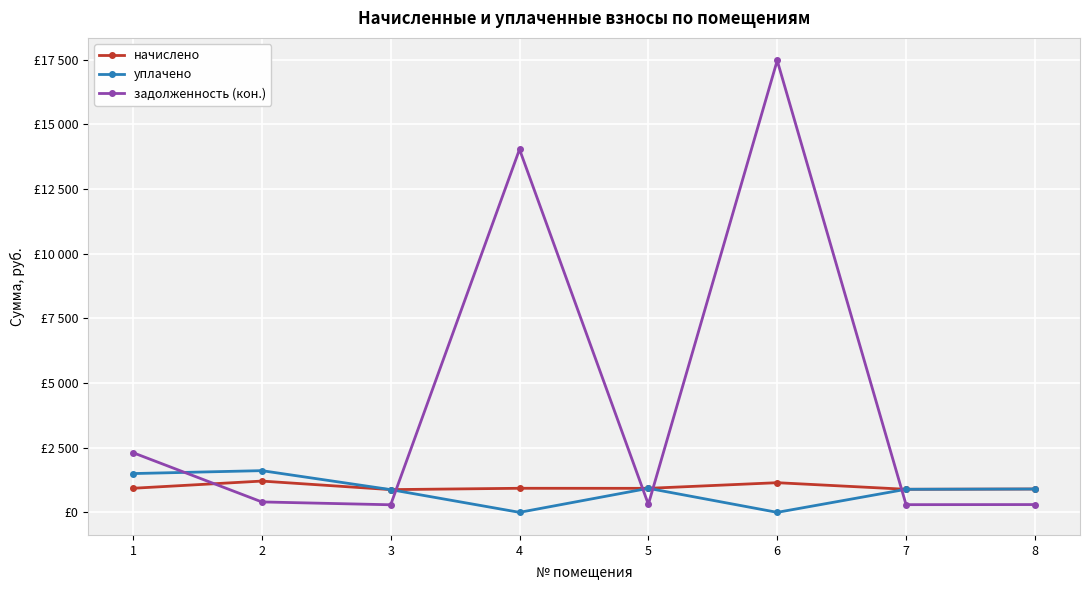

What are all the series names shown in the legend?

начислено, уплачено, задолженность (кон.)